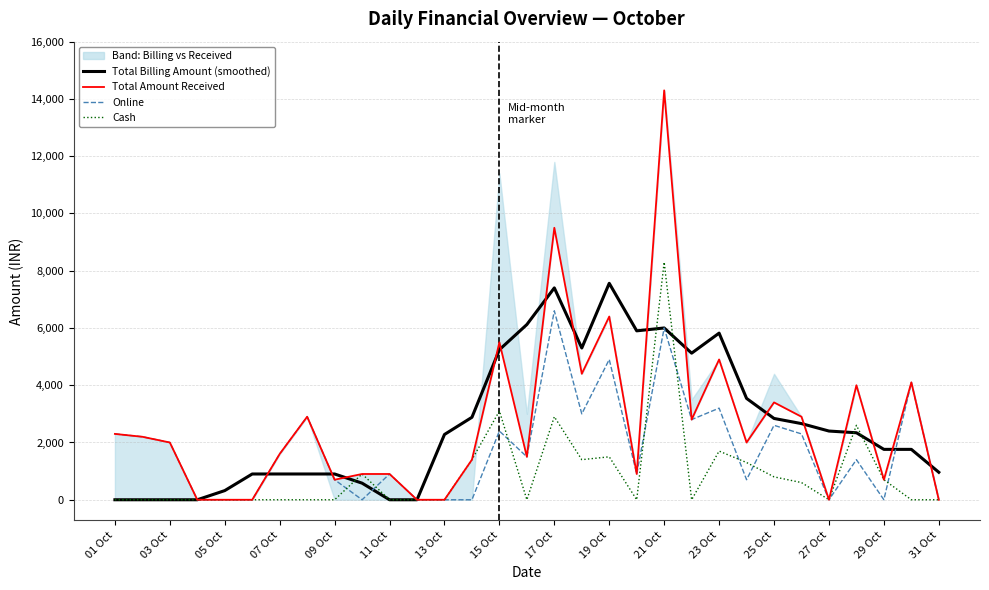

The value of Cash at 13 Oct is 5379. True or false?

False